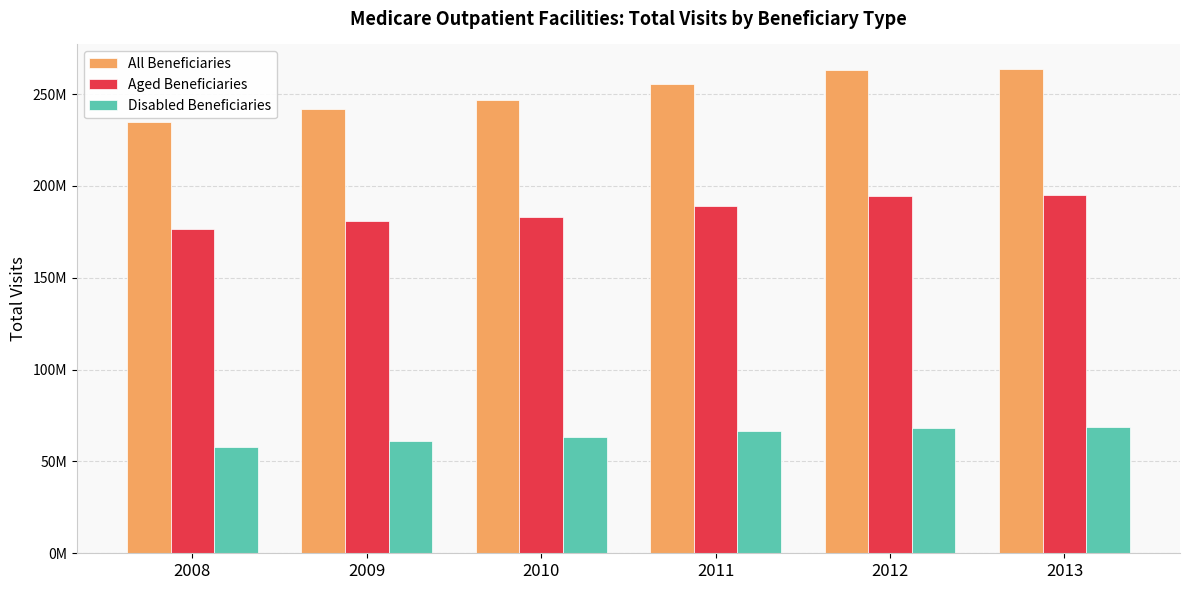

What is the smallest value displayed?

57994340